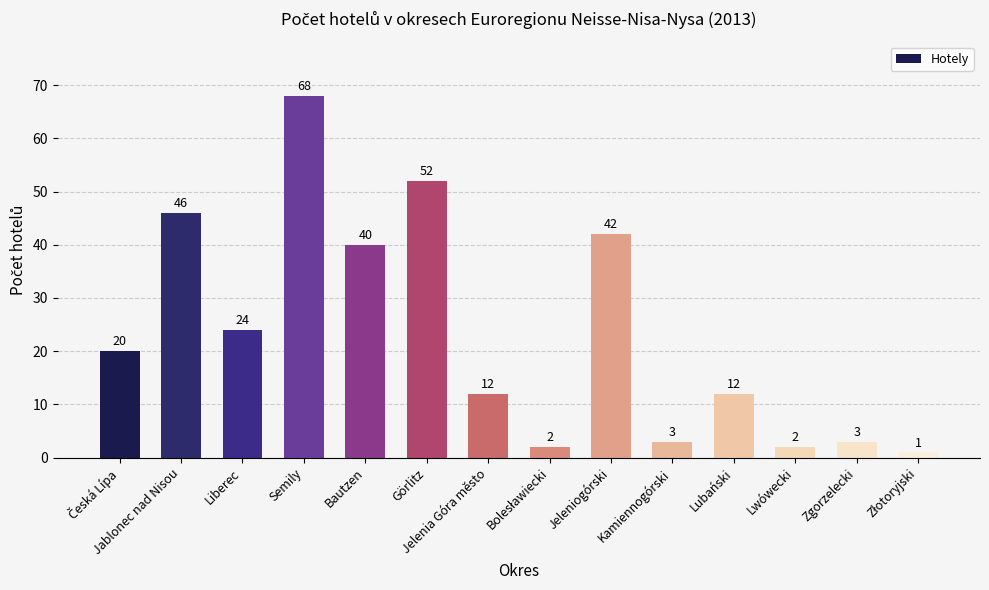

What is the greatest value displayed?

68